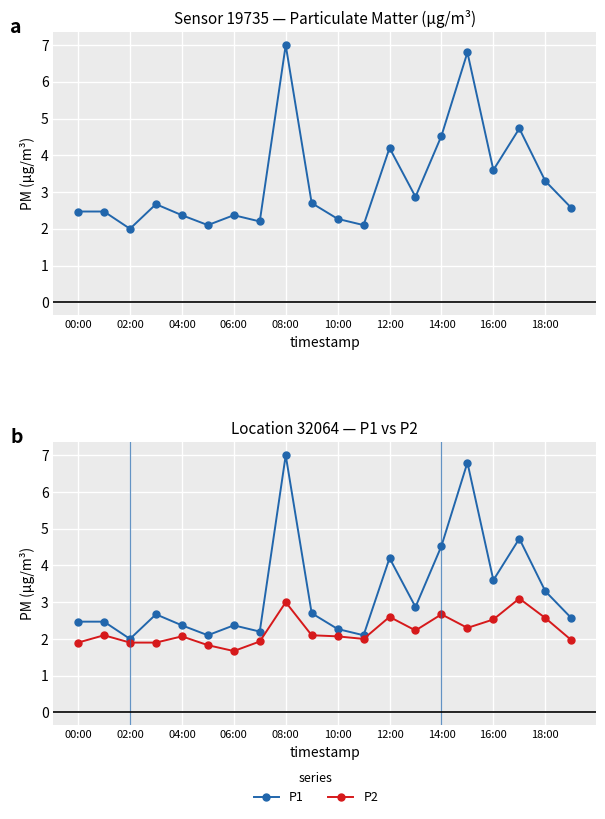

What are all the series names shown in the legend?

P1, P2